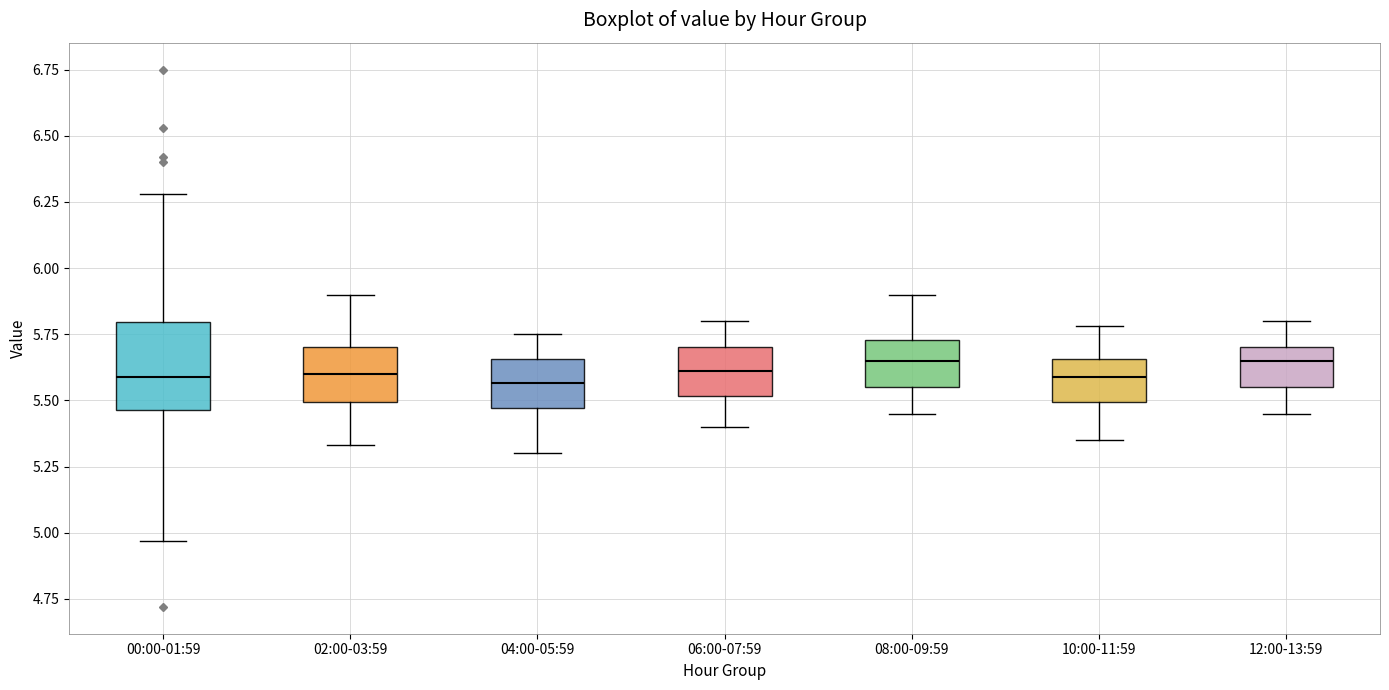

Reading left to right, transcribe this box plot: for each box, give where its median line is, the range the box spans, and where its two whiskers end, as read against the y-axis. The values are not printed on the chart, so give them approximately, as read against the axis.

00:00-01:59: median 5.60, box 5.45 to 5.80, whiskers 4.95 to 6.30
02:00-03:59: median 5.60, box 5.50 to 5.70, whiskers 5.35 to 5.90
04:00-05:59: median 5.55, box 5.45 to 5.65, whiskers 5.30 to 5.75
06:00-07:59: median 5.60, box 5.50 to 5.70, whiskers 5.40 to 5.80
08:00-09:59: median 5.65, box 5.55 to 5.75, whiskers 5.45 to 5.90
10:00-11:59: median 5.60, box 5.50 to 5.65, whiskers 5.35 to 5.80
12:00-13:59: median 5.65, box 5.55 to 5.70, whiskers 5.45 to 5.80